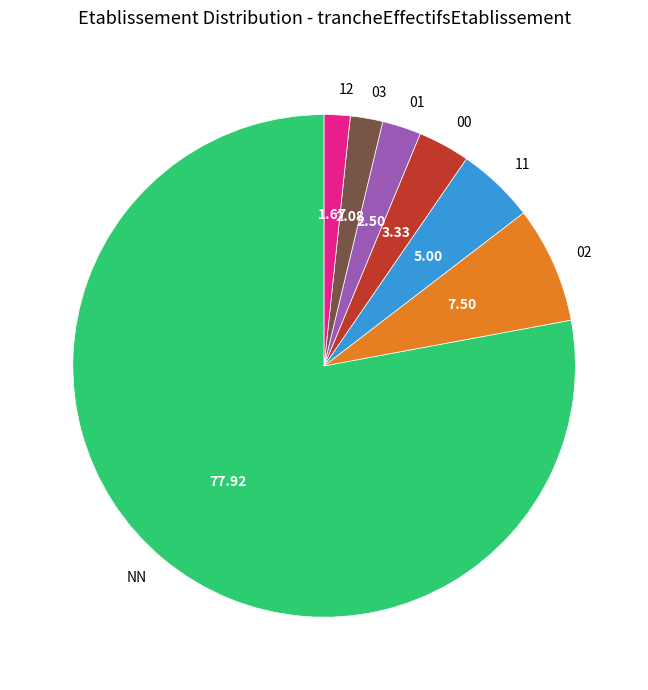

How many segments does this pie chart have?

7